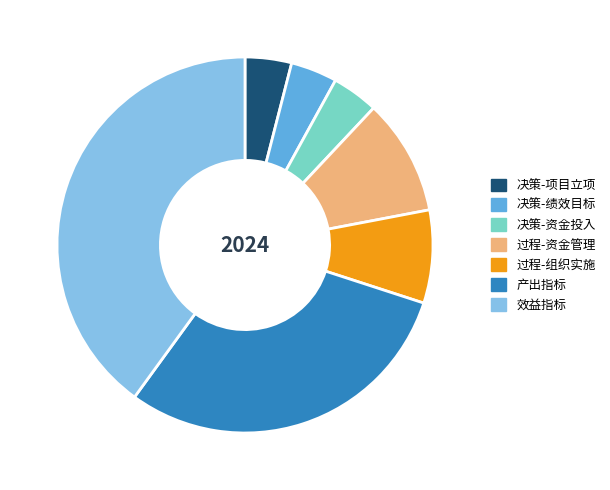

Does 效益指标 represent more than half of the total?

No